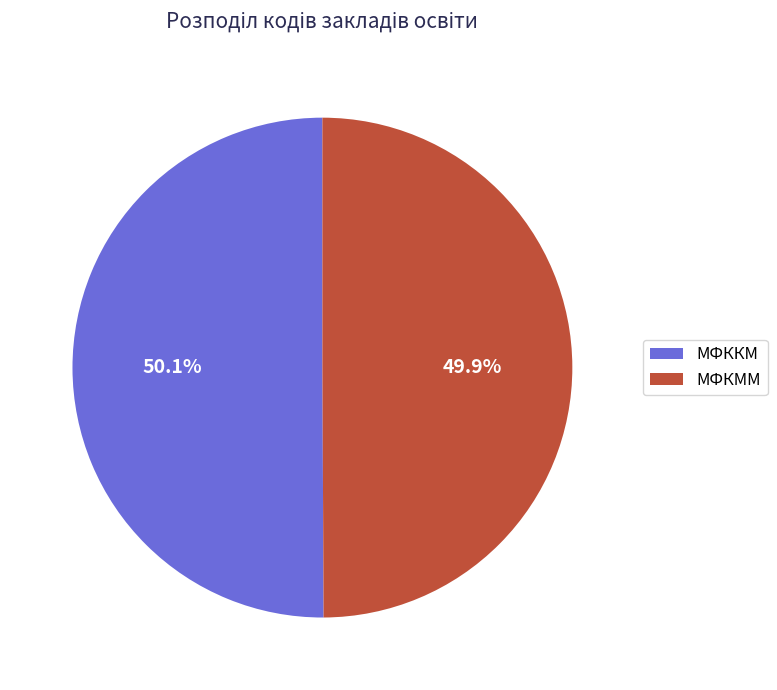

To the nearest percent, what is the combined percentage of МФККМ and МФКММ?

100%